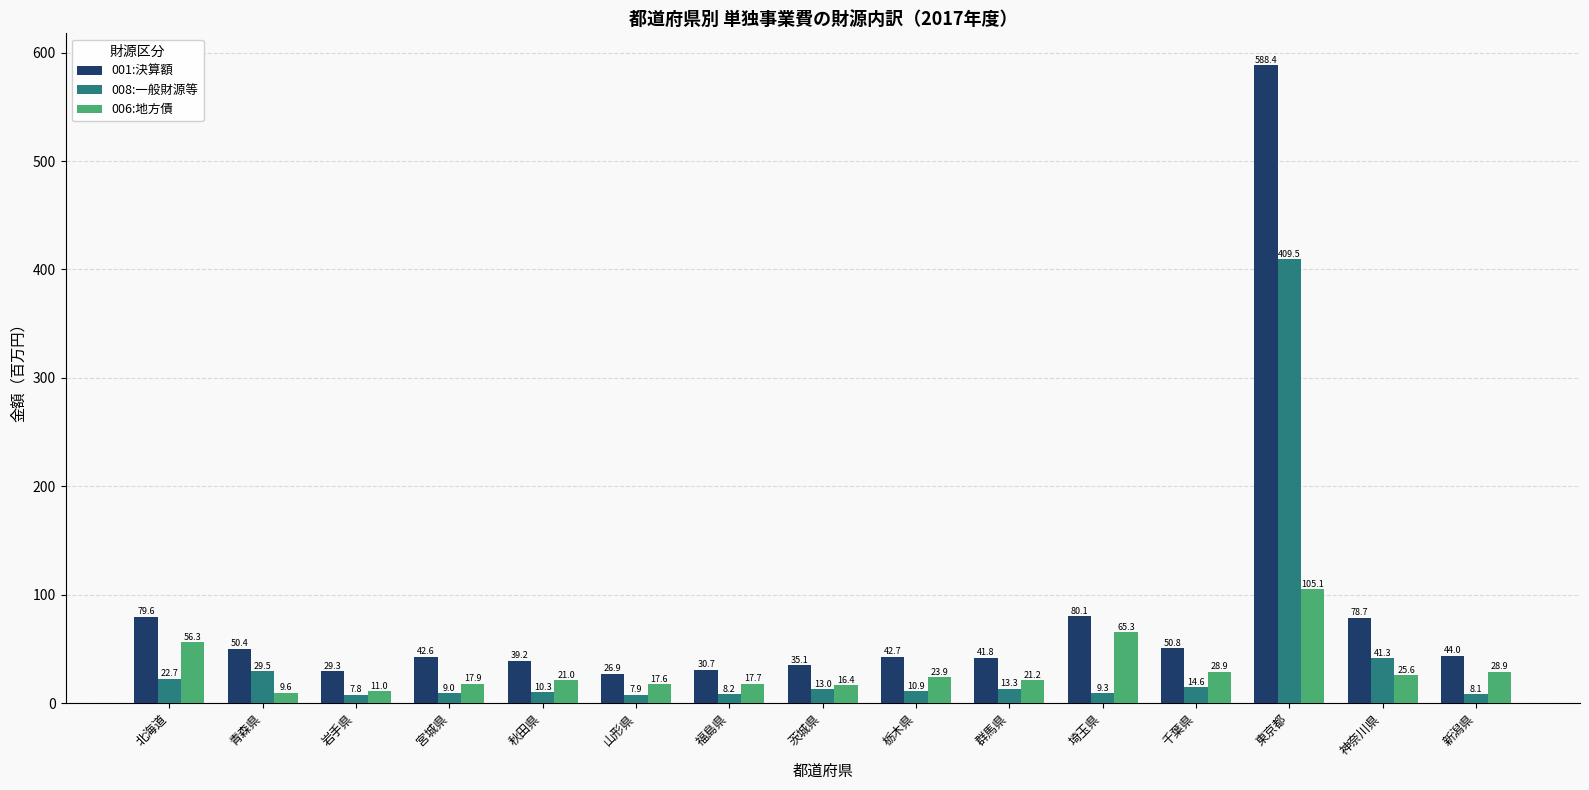

Reading left to right, list all the values displayed in this chart.

001:決算額: 79.6	50.4	29.3	42.6	39.2	26.9	30.7	35.1	42.7	41.8	80.1	50.8	588.4	78.7	44.0
008:一般財源等: 22.7	29.5	7.8	9.0	10.3	7.9	8.2	13.0	10.9	13.3	9.3	14.6	409.5	41.3	8.1
006:地方債: 56.3	9.6	11.0	17.9	21.0	17.6	17.7	16.4	23.9	21.2	65.3	28.9	105.1	25.6	28.9